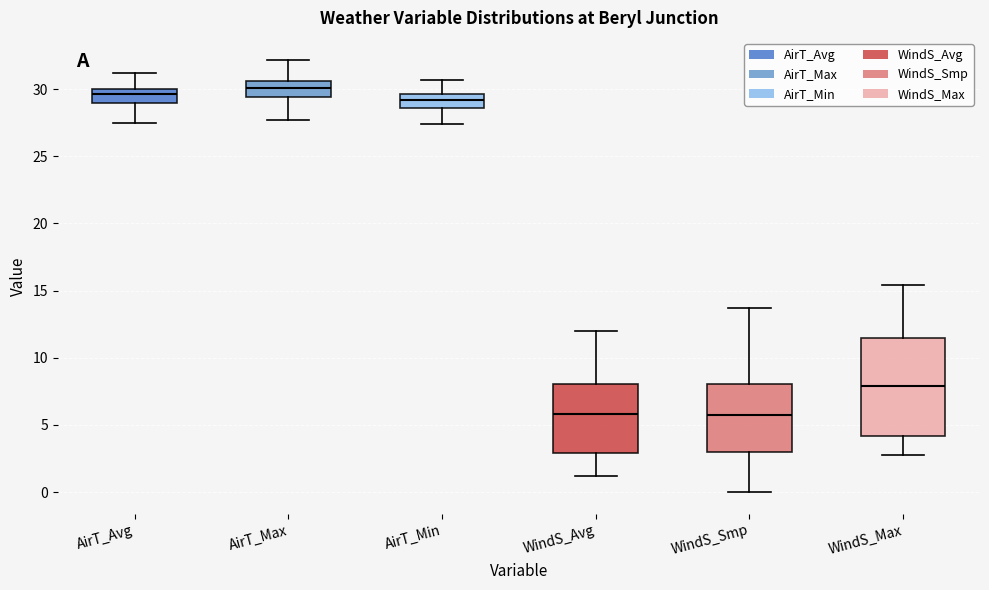

Reading left to right, read every box against the y-axis: the position of its median line, the range the box covers, and the ends of its whiskers. The values are not printed on the chart, so give them approximately, as read against the axis.

AirT_Avg: median 29.5, box 29.0 to 30.0, whiskers 27.5 to 31.0
AirT_Max: median 30.0, box 29.5 to 30.5, whiskers 27.5 to 32.0
AirT_Min: median 29.0, box 28.5 to 29.5, whiskers 27.5 to 30.5
WindS_Avg: median 6.0, box 3.0 to 8.0, whiskers 1.0 to 12.0
WindS_Smp: median 5.5, box 3.0 to 8.0, whiskers 0.0 to 13.5
WindS_Max: median 8.0, box 4.0 to 11.5, whiskers 3.0 to 15.5